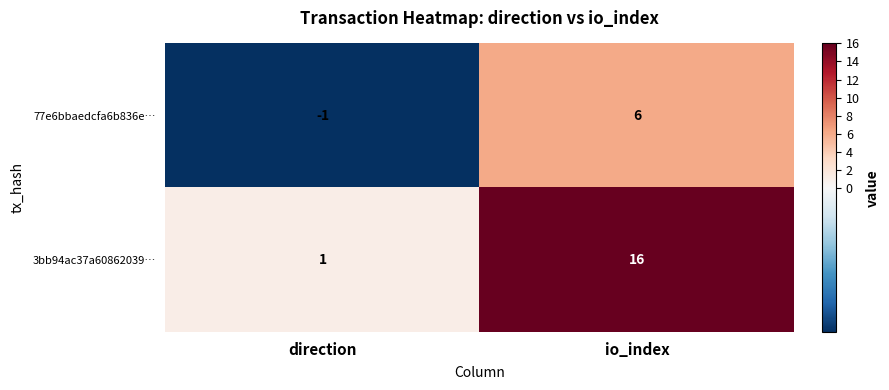

What is the sum of all 77e6bbaedcfa6b836e… values?

5